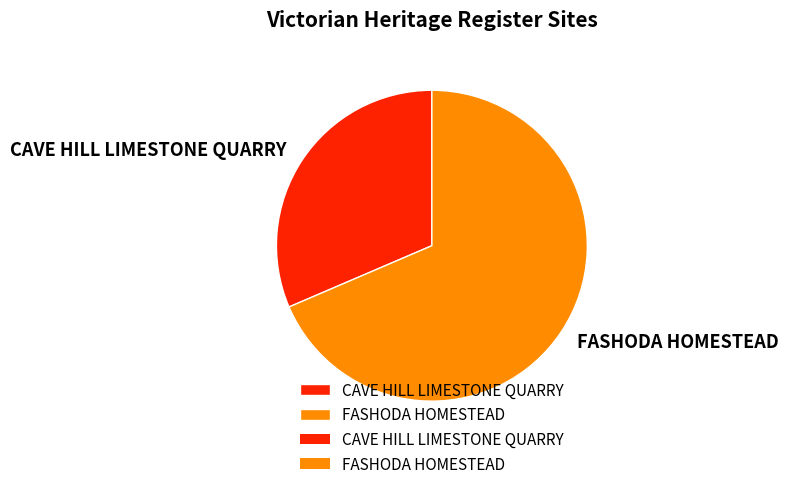

How many segments does this pie chart have?

2